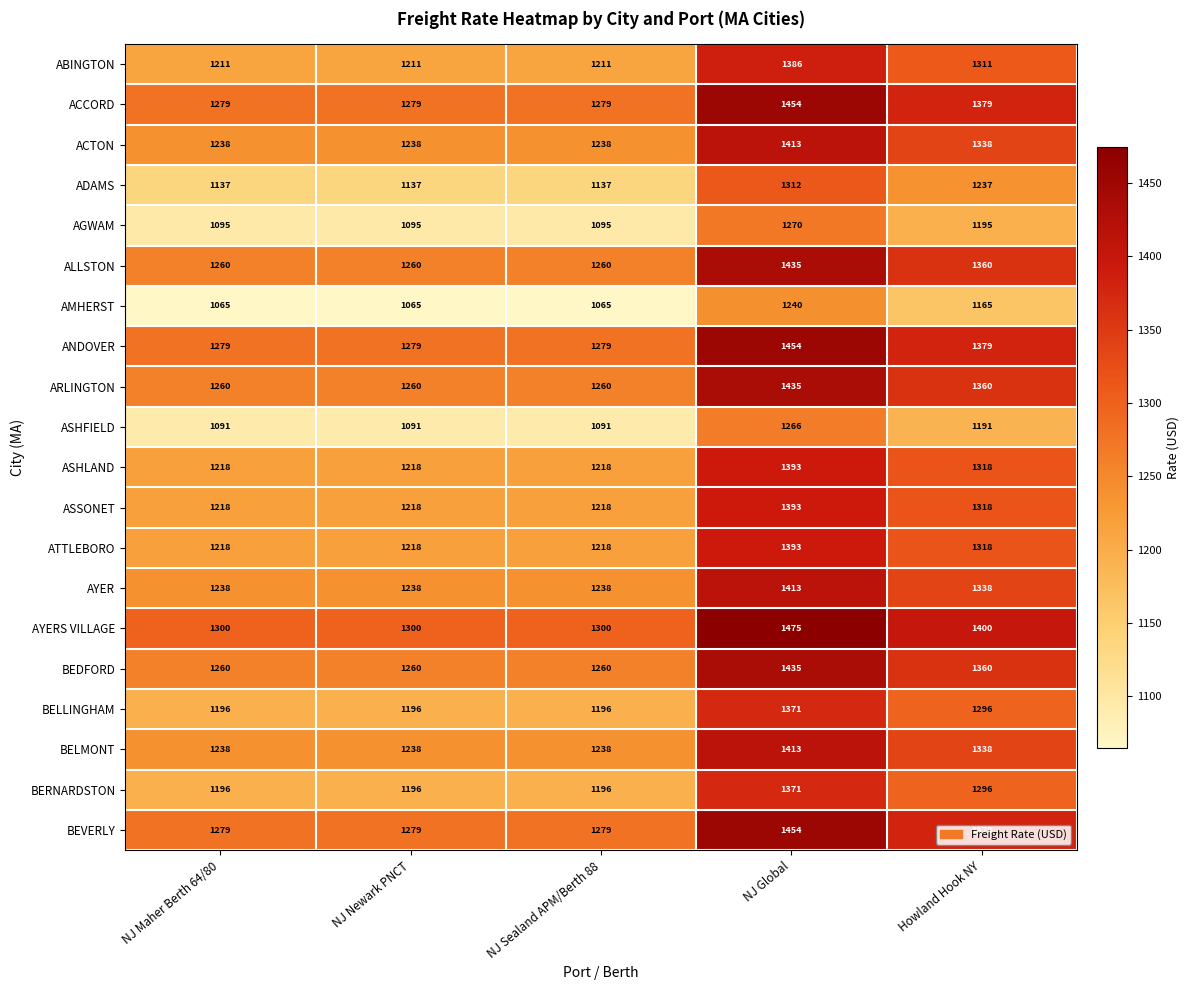

At which label is ACCORD closest to 1366?

Howland Hook NY